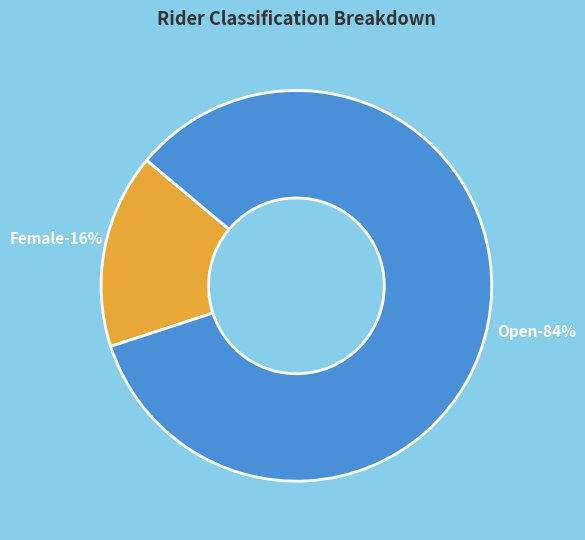

Which category has the biggest portion of the pie?

Open